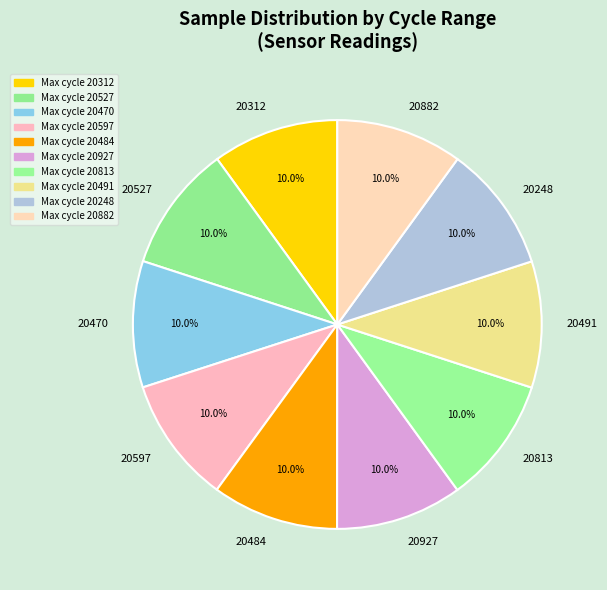

Combined, do 20470 and 20312 account for over 50%?

No